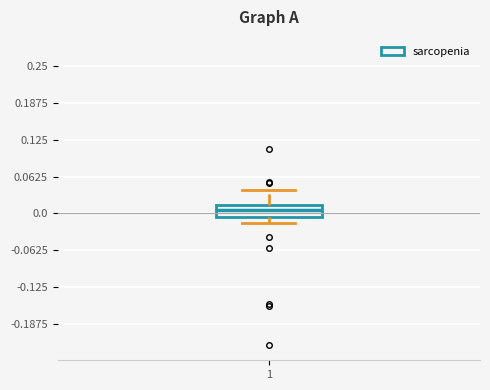

Read this box plot against the y-axis: the position of the median line, the range covered by the box, and the ends of both whiskers. The values are not printed on the chart, so give them approximately, as read against the axis.

median 0.01 (inside the box), box -0.01 to 0.01, whiskers -0.02 to 0.04